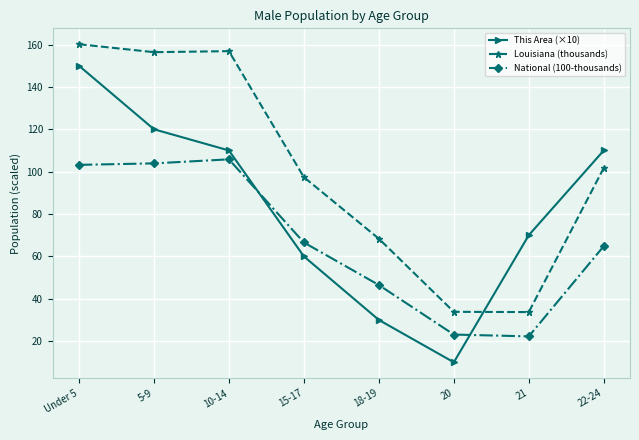

What is the highest value of the This Area (×10) series?

150.0